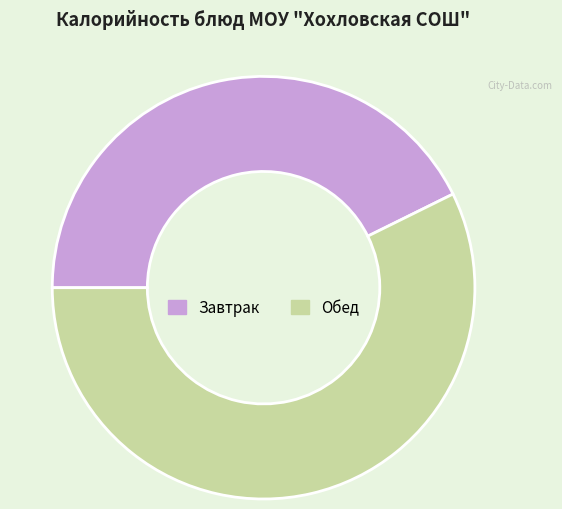

Is there a majority slice in this chart?

Yes